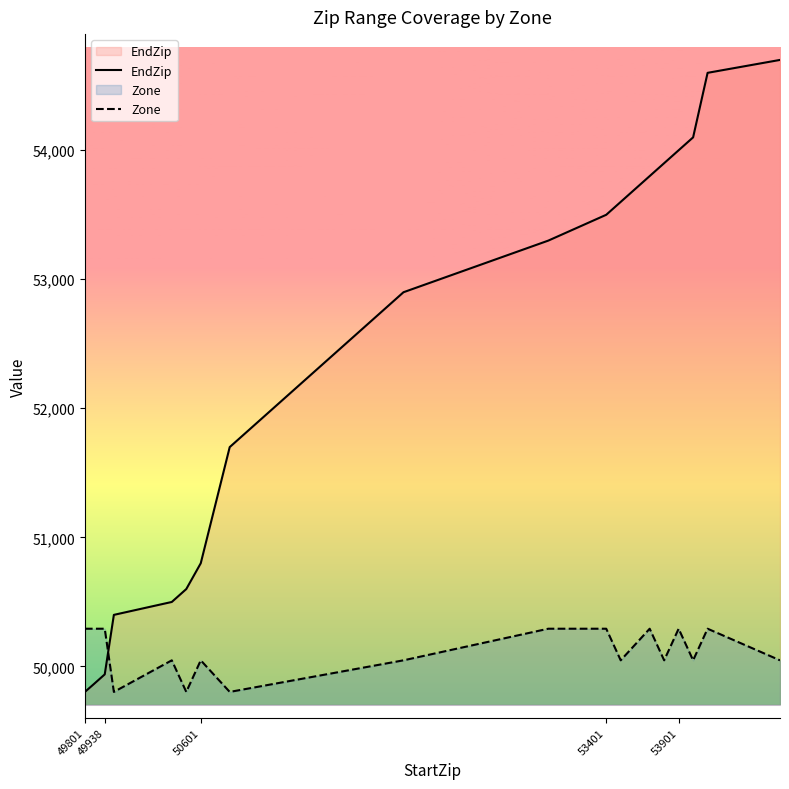

At which label does Zone reach its peak?

49801